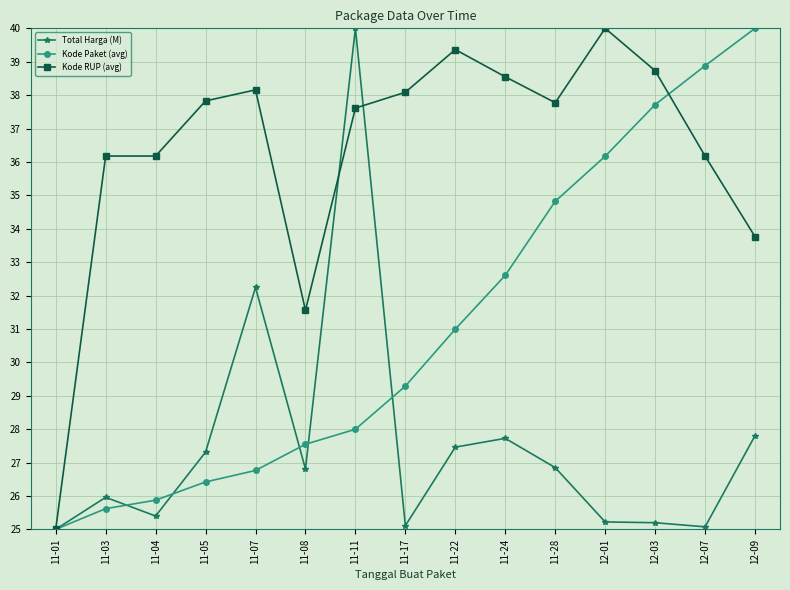

What is the difference between the second highest and minimum values in the Kode RUP (avg) series?

14.4